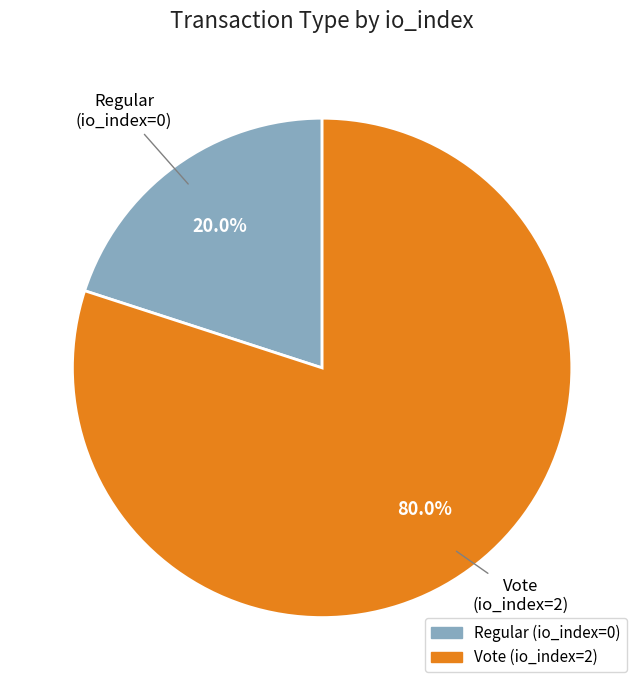

Do Vote (io_index=2) and Regular (io_index=0) together represent more than half of the pie?

Yes